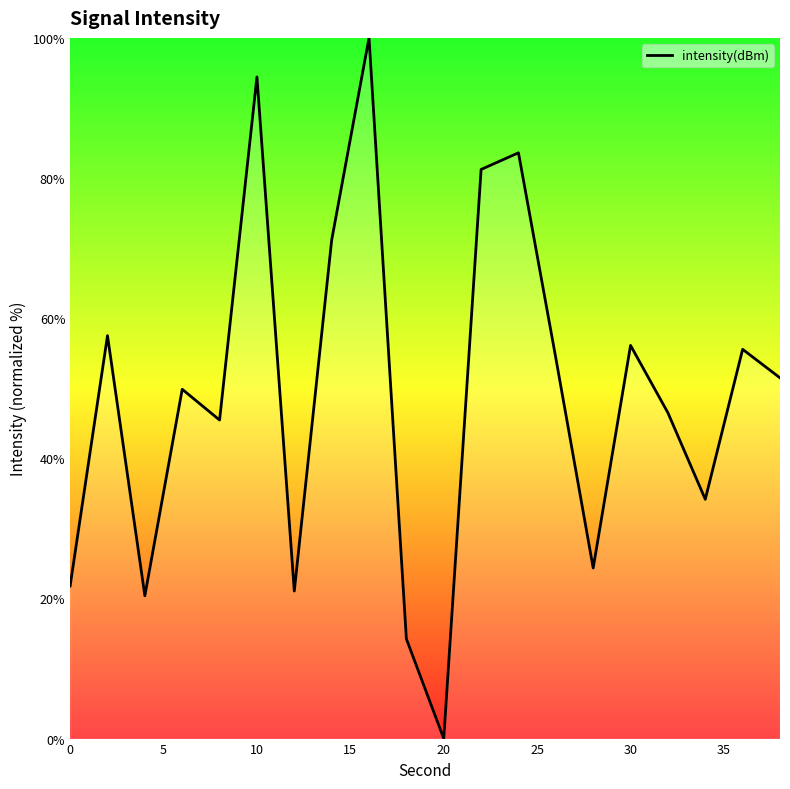

What is the greatest value displayed?

100.0